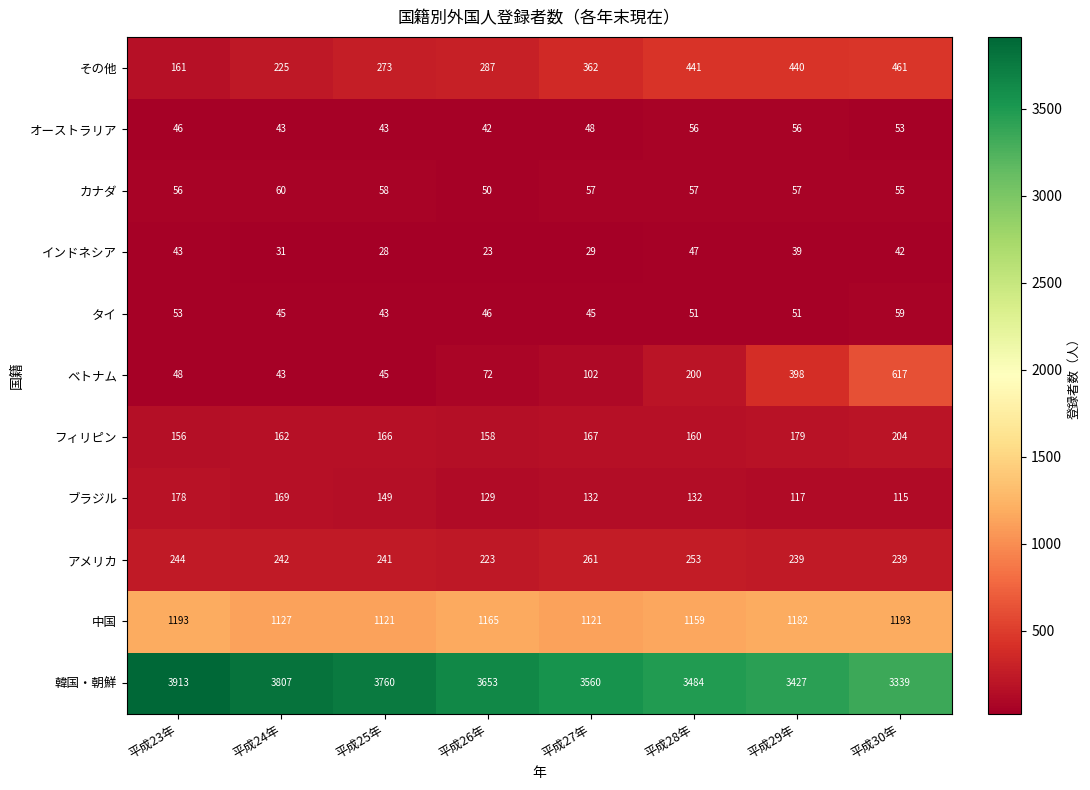

What is the greatest value displayed?

3913